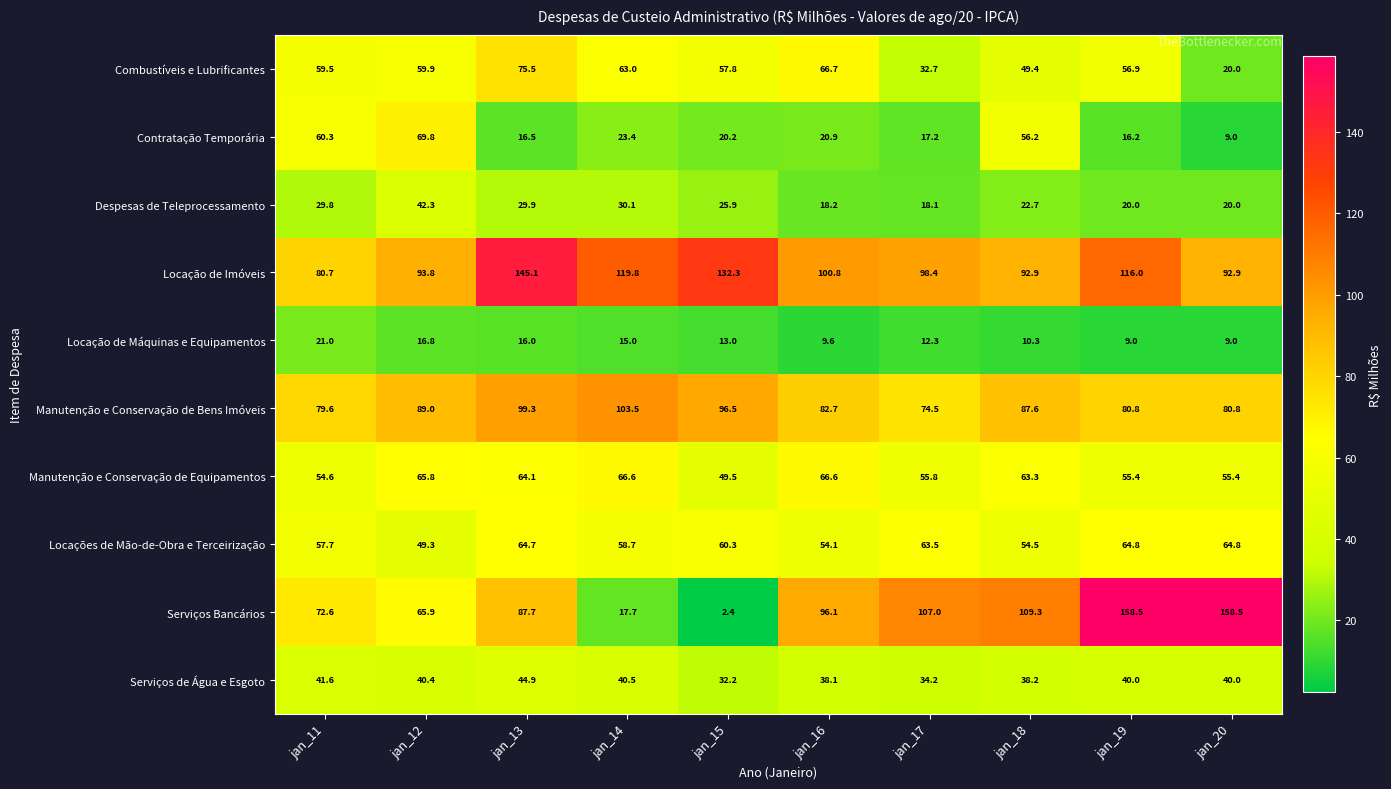

Is it true that Locação de Máquinas e Equipamentos equals 16.0 at jan_13?

True